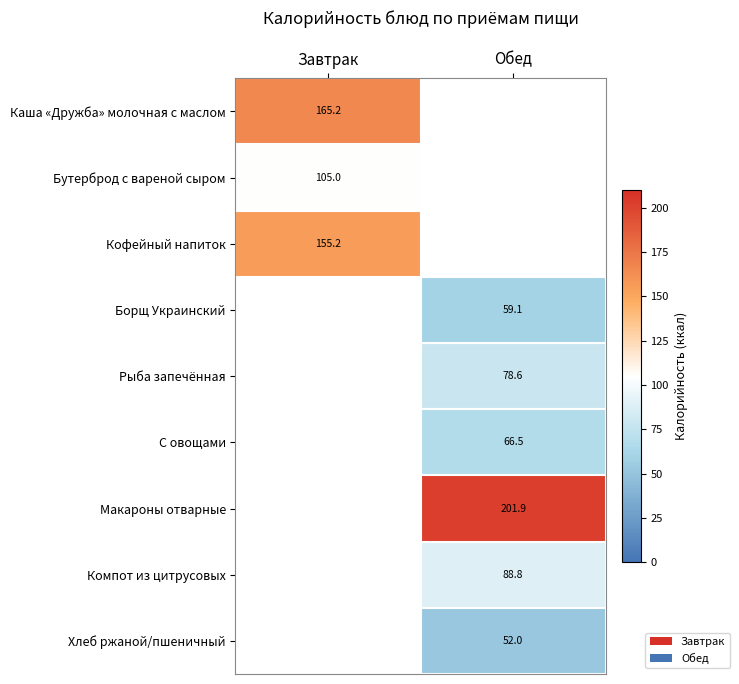

Between Обед and Завтрак, which is larger?

Завтрак